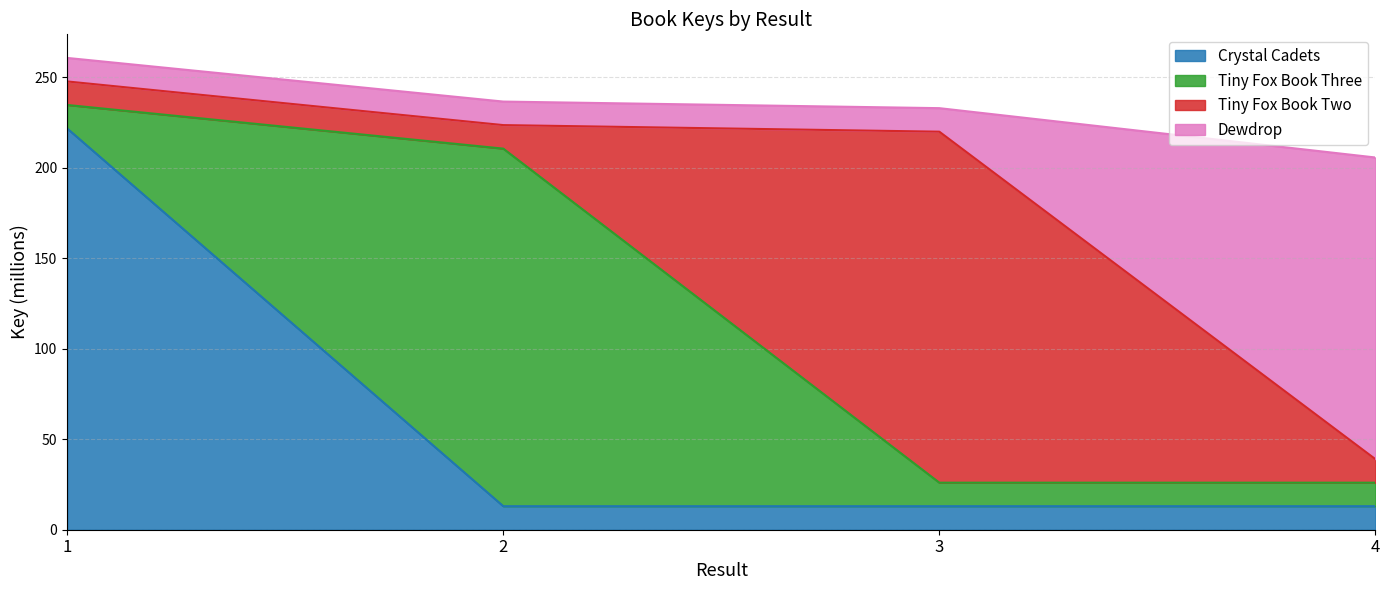

True or false: the data shows 415.1 at 1.

False